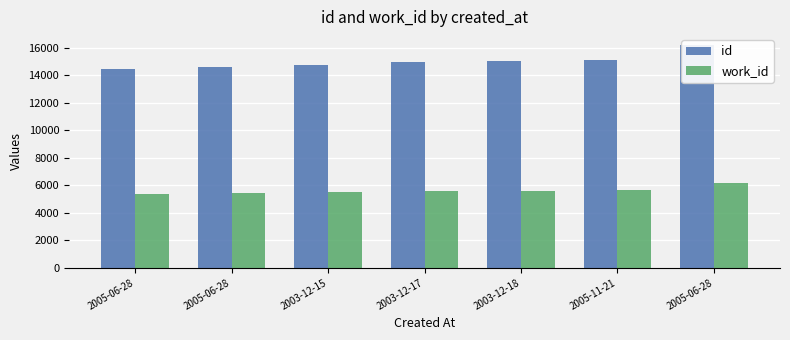

What is the total value across all series at 2005-11-21?

20778